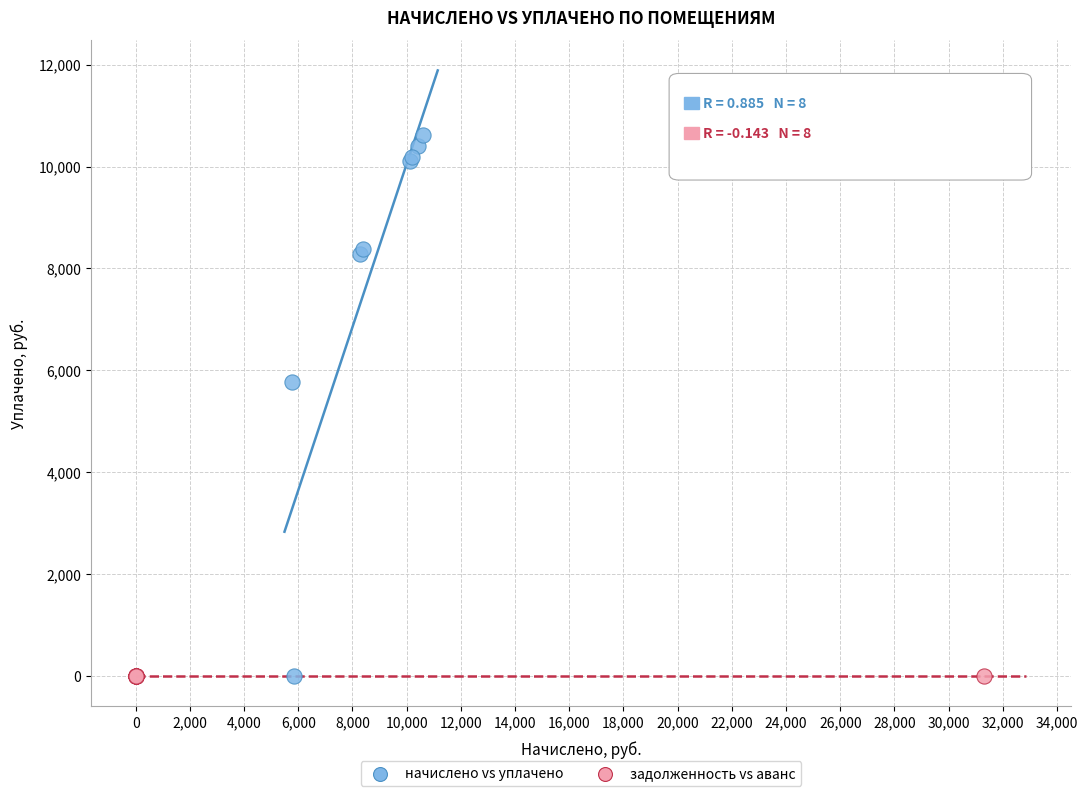

Which series has the widest spread of Y values?

начислено vs уплачено